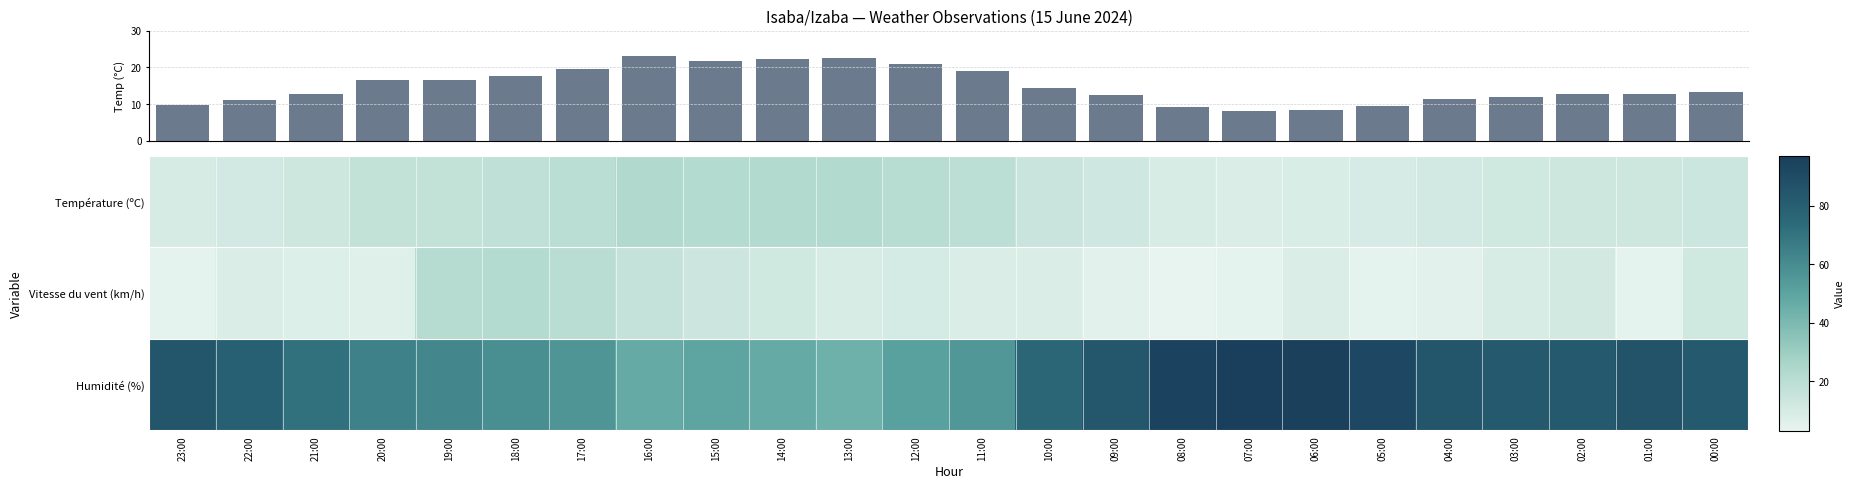

List the labels in order of Humidité (%) value, largest first.

07:00, 06:00, 08:00, 05:00, 01:00, 23:00, 04:00, 09:00, 03:00, 02:00, 00:00, 22:00, 10:00, 21:00, 20:00, 19:00, 18:00, 17:00, 11:00, 12:00, 15:00, 16:00, 14:00, 13:00